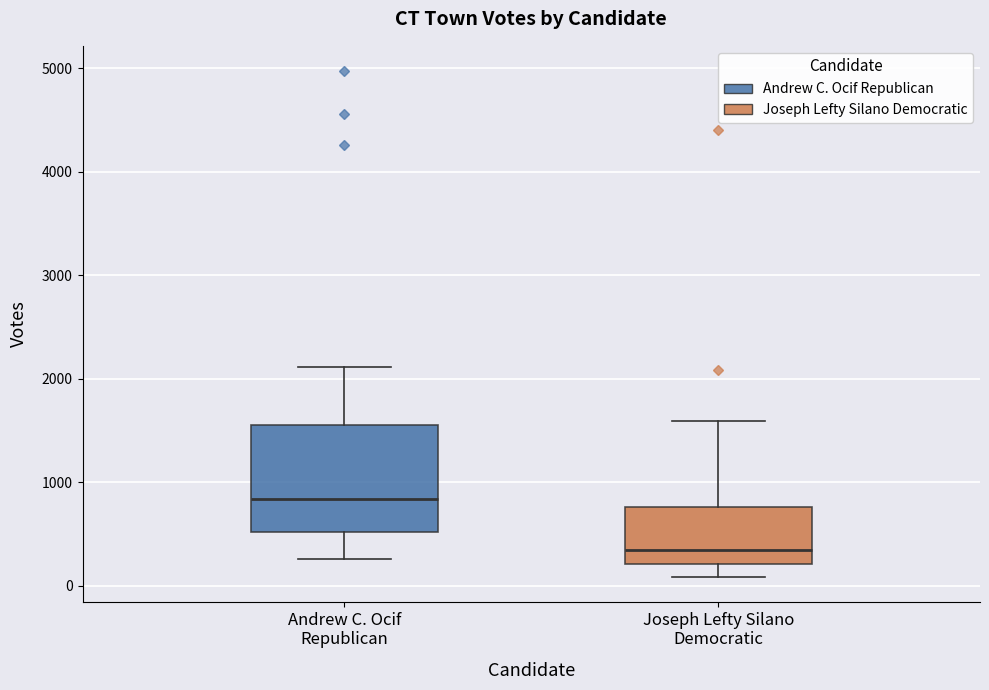

Comparing the boxes themselves (not the whiskers), which one is the tallest?

Andrew C. Ocif Republican